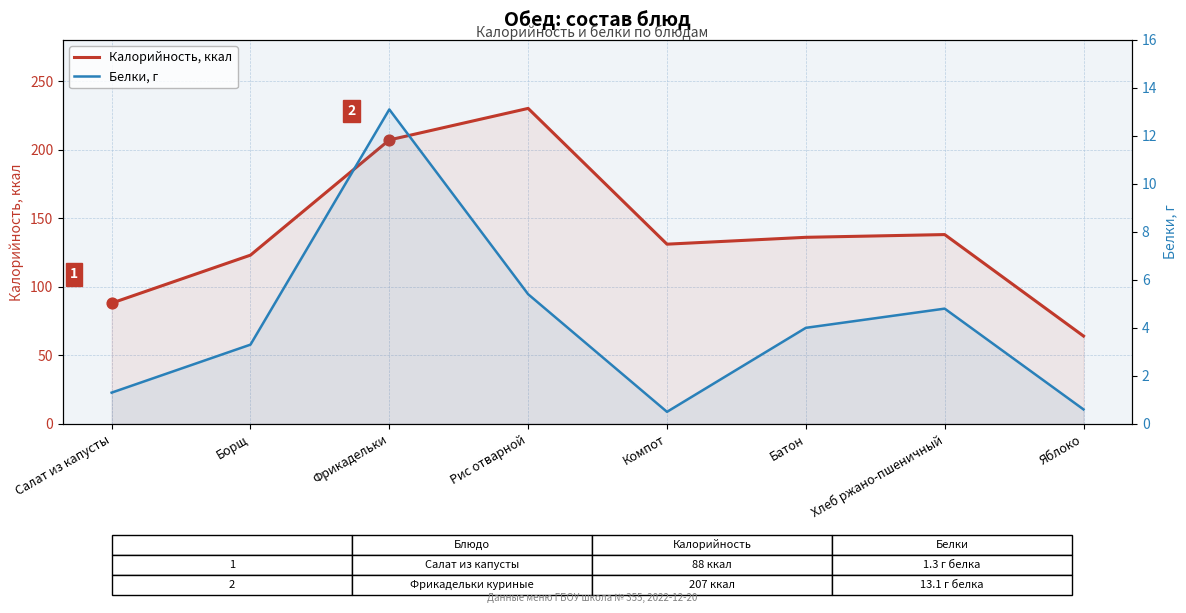

At how many categories does at least one series exceed 165?

2